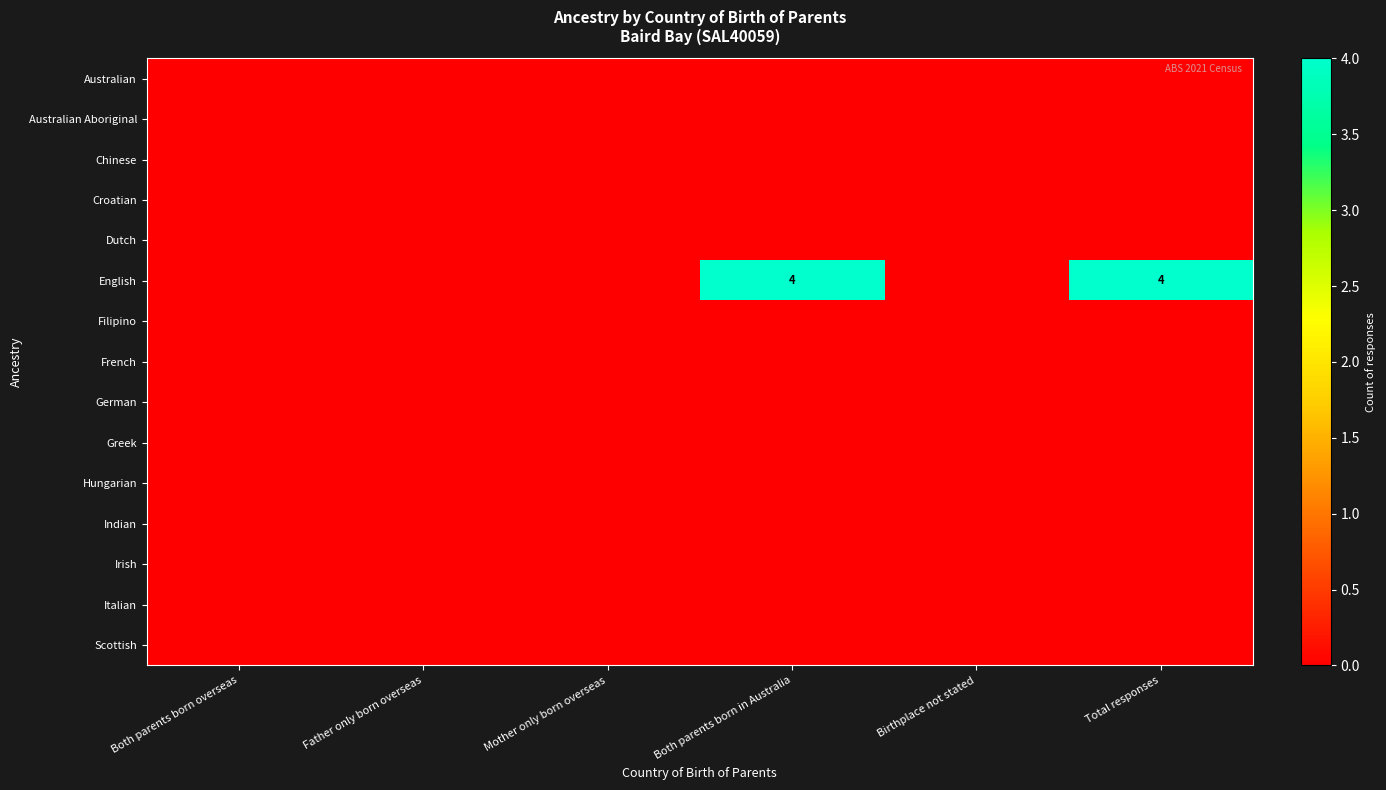

The value of Dutch at Both parents born in Australia is 0. True or false?

True